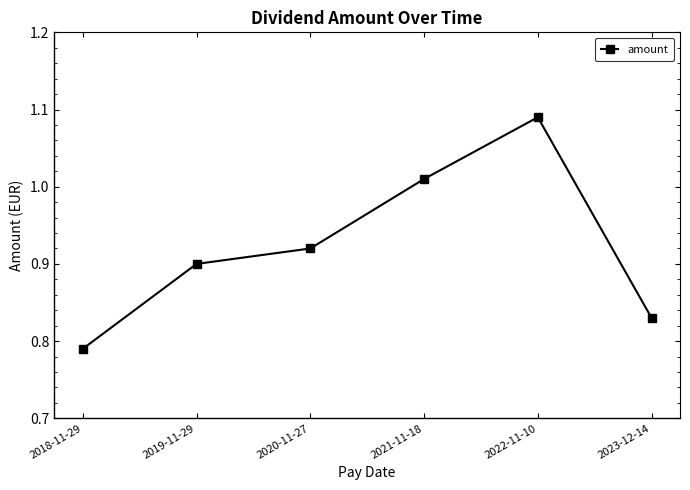

List the labels in order of value, largest first.

2022-11-10, 2021-11-18, 2020-11-27, 2019-11-29, 2023-12-14, 2018-11-29